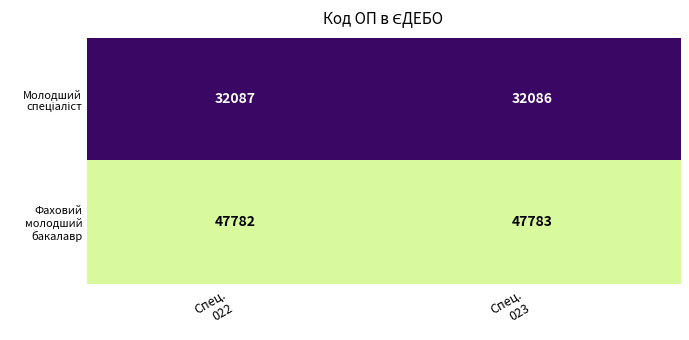

What is the smallest value displayed?

32086